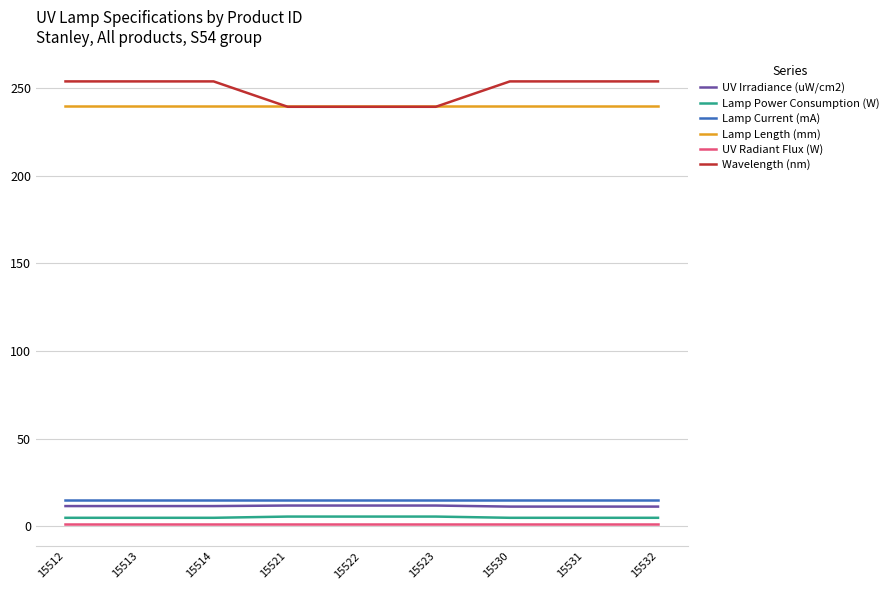

True or false: Lamp Power Consumption (W) and Wavelength (nm) intersect in this chart.

False